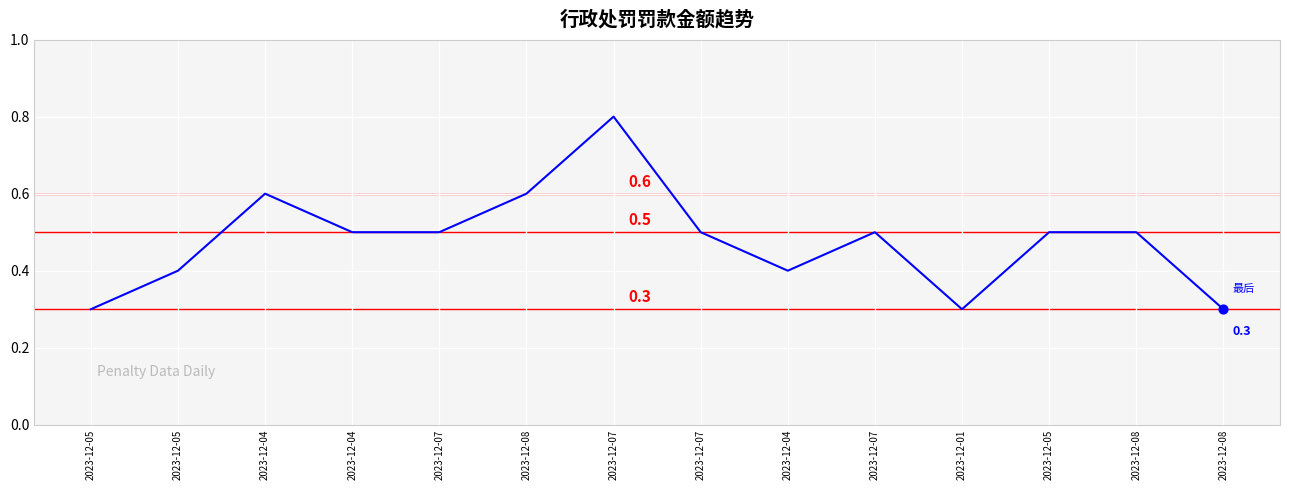

What is the change in value from 2023-12-08 to 2023-12-05?

-0.1